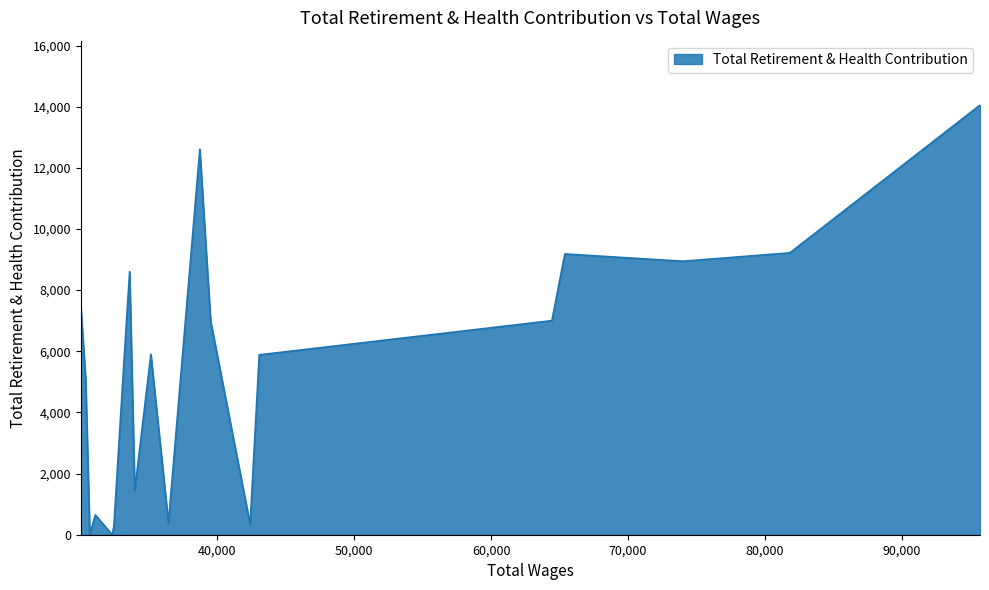

What is the greatest value displayed?

14052